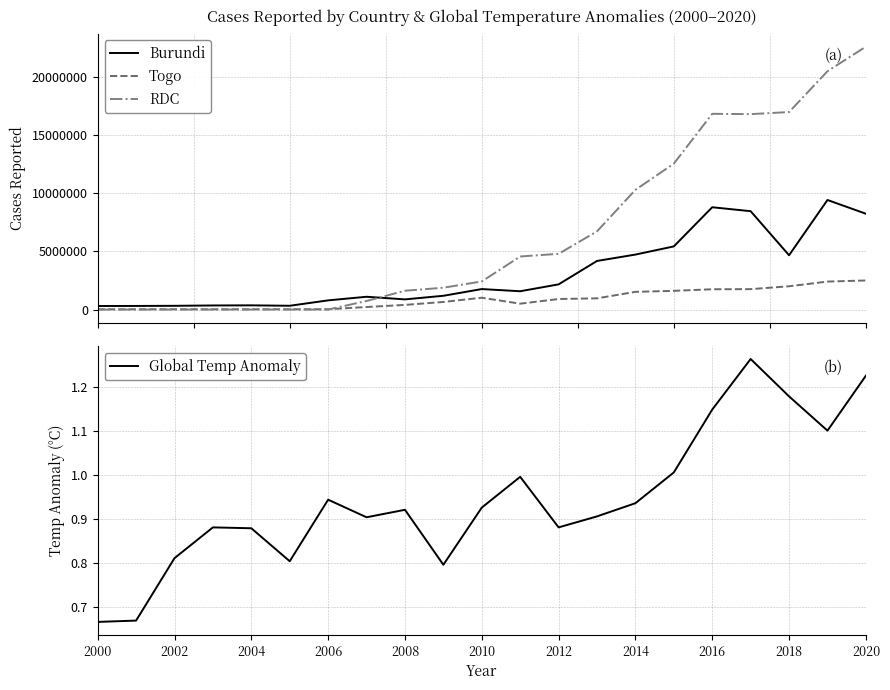

Reading left to right, what are all the values shown in this chart?

Burundi: 308095.0	312015.0	324138.0	353459.0	363395.0	327464.0	791731.0	1101644.0	876471.0	1185622.0	1763447.0	1575237.0	2166690.0	4178338.0	4726299.0	5428710.0	8793176.0	8453810.0	4668488.0	9416935.0	8235461.0
Togo: 25083.0	29379.0	28771.0	26079.0	27467.0	28601.0	30132.0	219818.0	402739.0	654733.0	1019029.0	506764.0	909129.0	965832.0	1524339.0	1610711.0	1746334.0	1756582.0	2002877.0	2406091.0	2501110.0
RDC: 897.0	1531.0	1735.0	2438.0	2684.0	2971.0	2050.0	740858.0	1618218.0	1878705.0	2417780.0	4561981.0	4791598.0	6719887.0	10288519.0	12538805.0	16821130.0	16793002.0	16972207.0	20480310.0	22590646.0
Global Temp Anomaly: 0.7	0.7	0.8	0.9	0.9	0.8	0.9	0.9	0.9	0.8	0.9	1.0	0.9	0.9	0.9	1.0	1.1	1.3	1.2	1.1	1.2